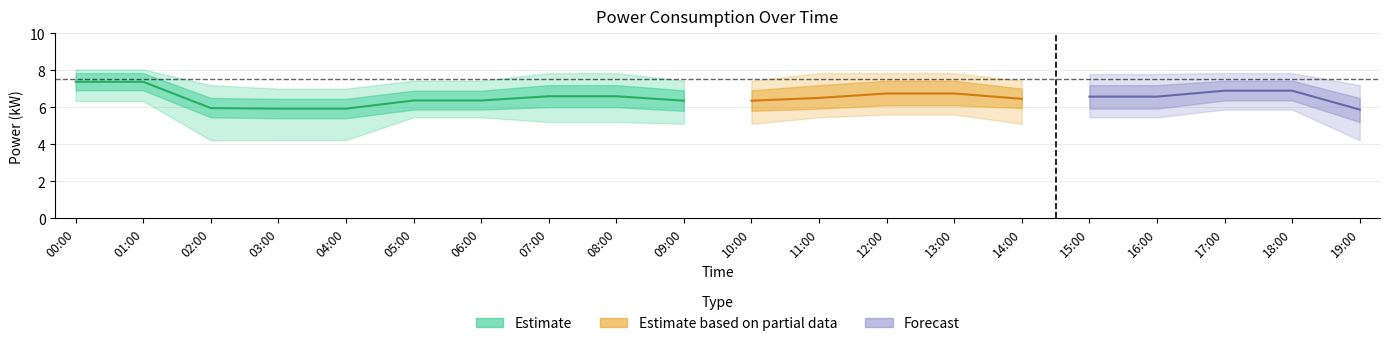

The value of power_center at 16:00 is 10.8. True or false?

False